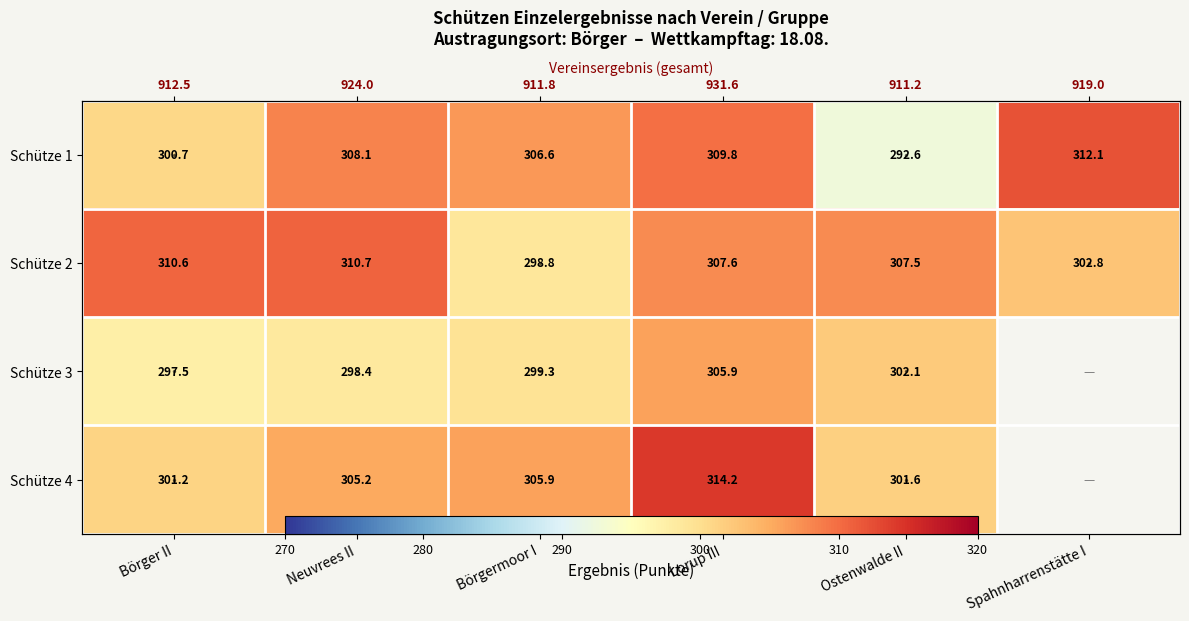

Rank the series at Neuvrees II from lowest to highest value.

Schütze 3, Schütze 4, Schütze 1, Schütze 2